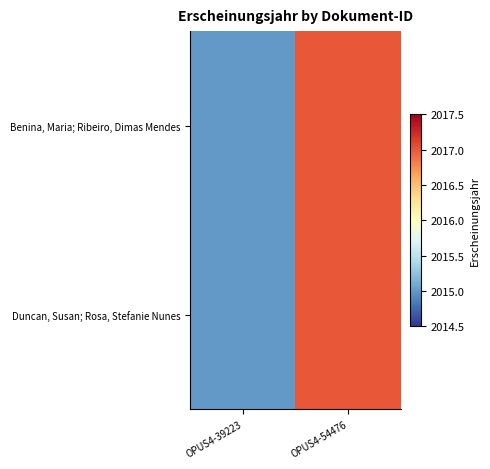

Reading left to right, transcribe all the data shown in this chart.

Benina, Maria; Ribeiro, Dimas Mendes: OPUS4-39223=2015	OPUS4-54476=2017
Duncan, Susan; Rosa, Stefanie Nunes: OPUS4-39223=2015	OPUS4-54476=2017